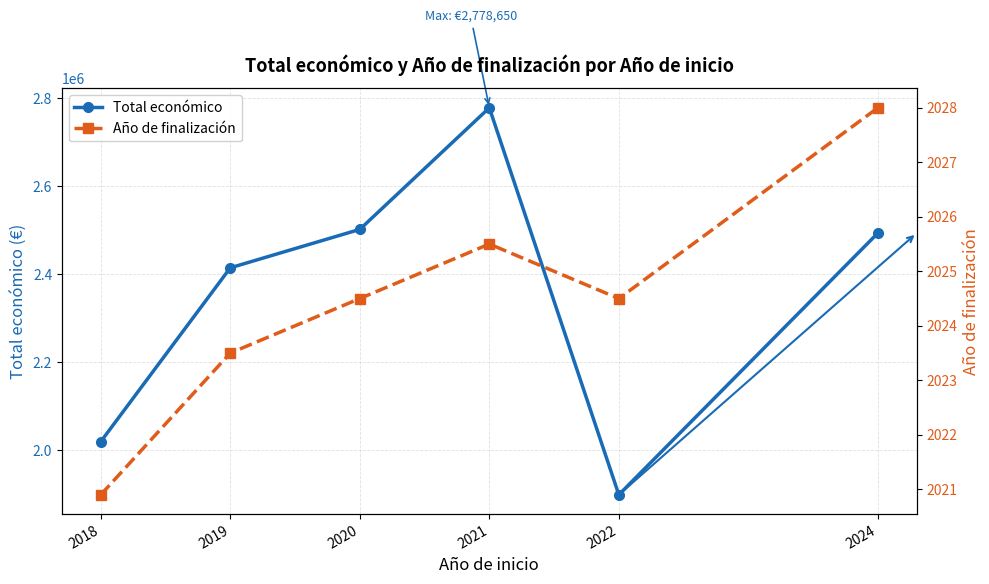

Rank the series by their average value, from lowest to highest.

Año de finalización, Total económico